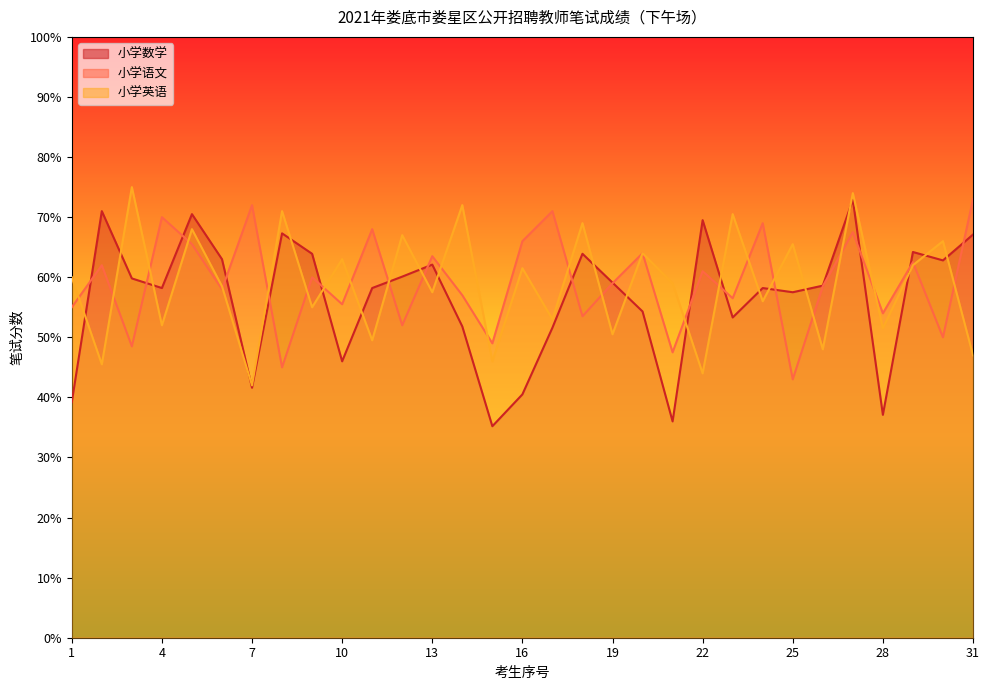

Between which two adjacent categories do 小学英语 and 小学语文 first intersect?

1 and 2